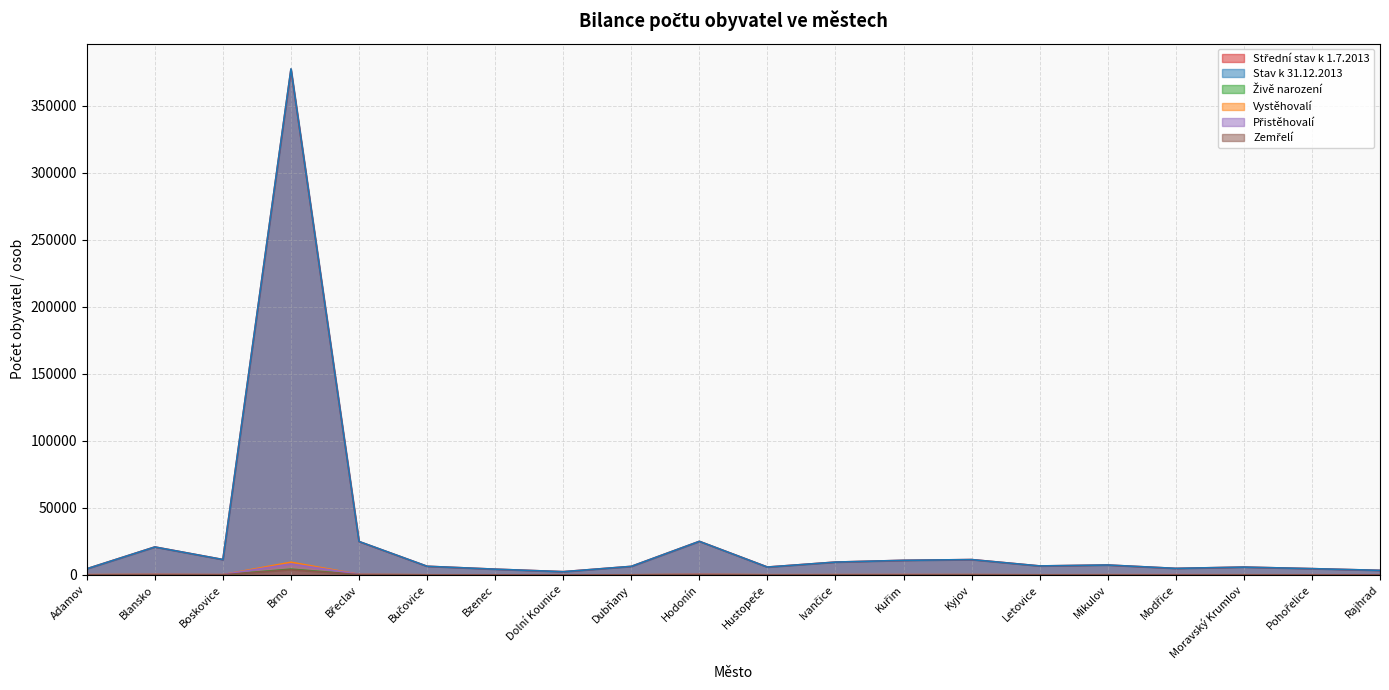

How many intersections are there between Střední stav k 1.7.2013 and Stav k 31.12.2013?

7